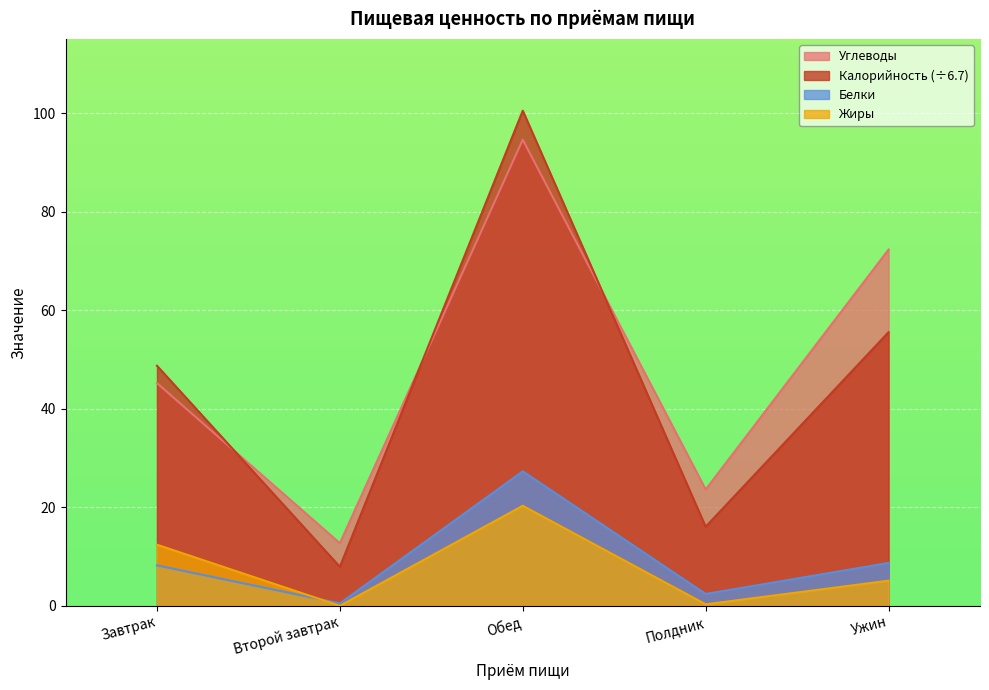

At Обед, list the series in order from smallest to largest.

Жиры, Белки, Углеводы, Калорийность (÷6.7)